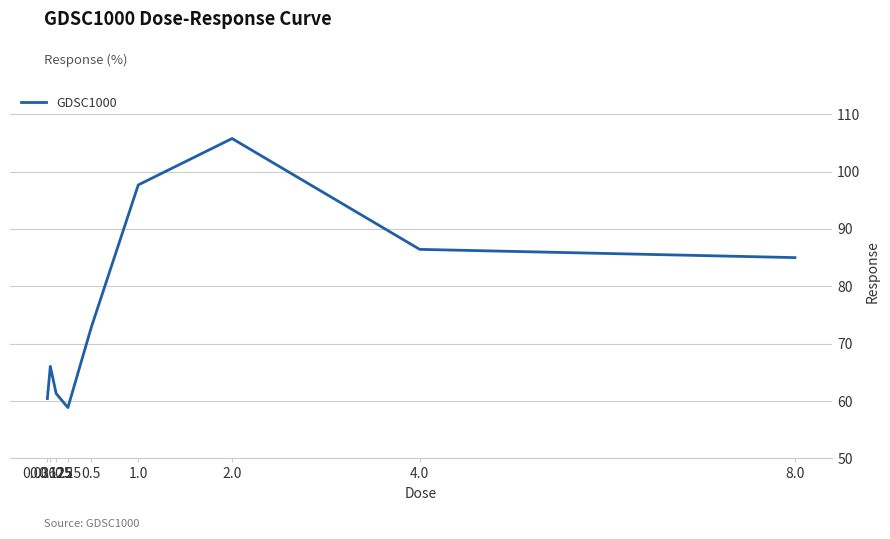

What is the greatest value displayed?

105.8